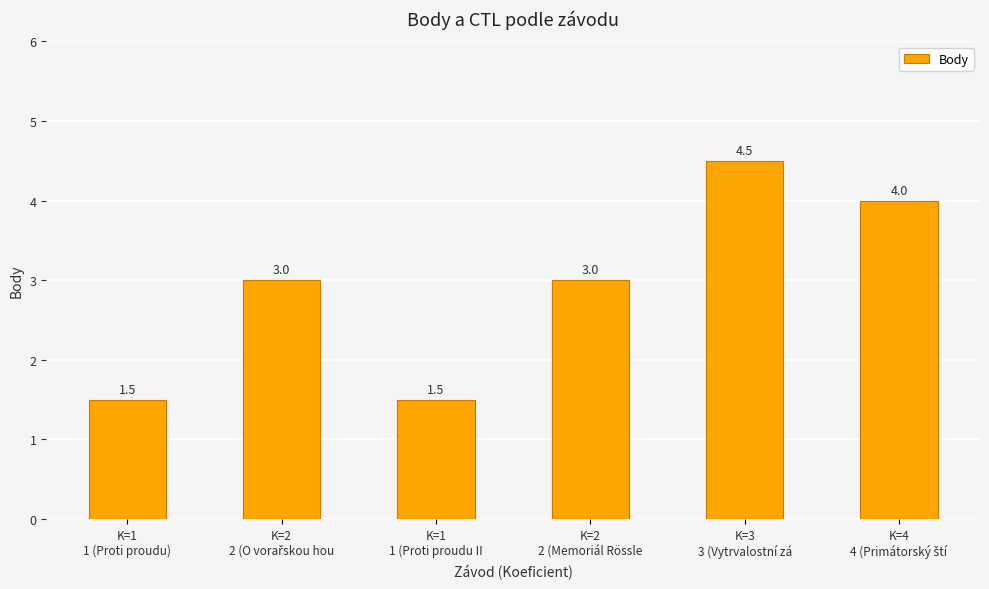

What is the maximum value shown in the chart?

4.5